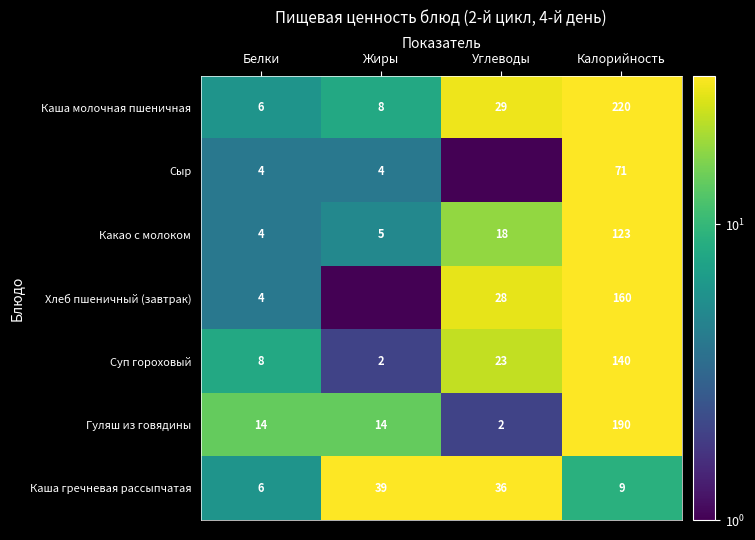

Rank the categories by Какао с молоком value from highest to lowest.

Калорийность, Углеводы, Жиры, Белки